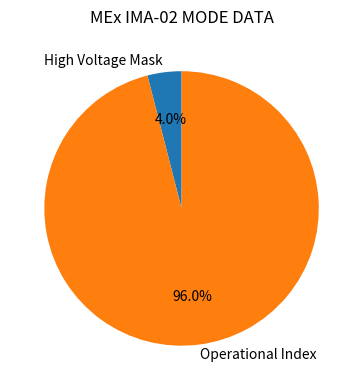

Rank the categories by value from highest to lowest.

Operational Index, High Voltage Mask